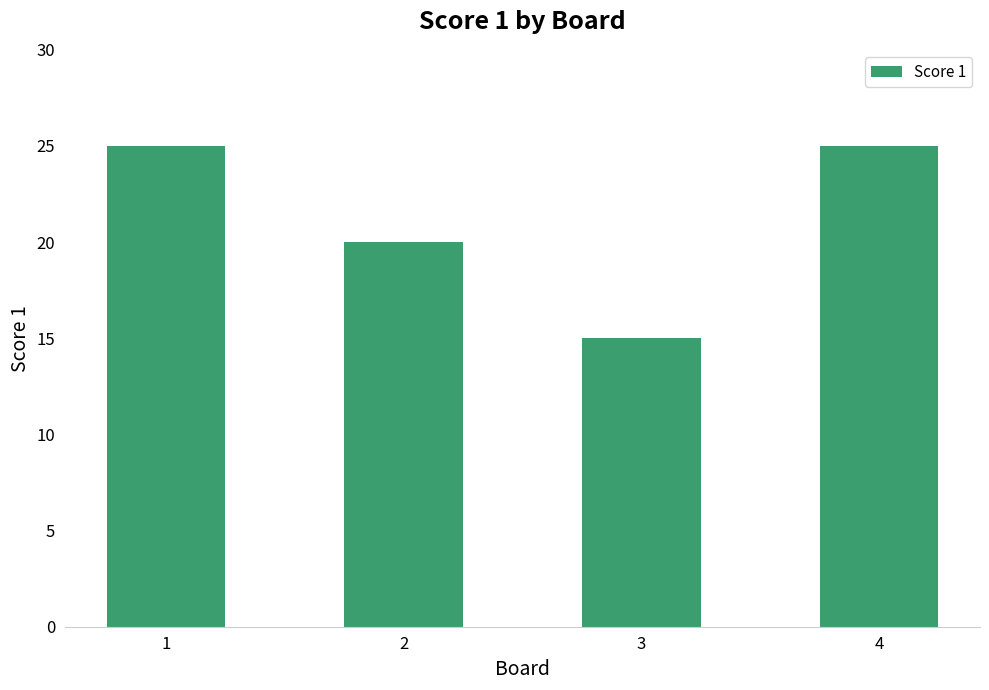

What is the ratio of the value at 1 to the value at 2?

1.2